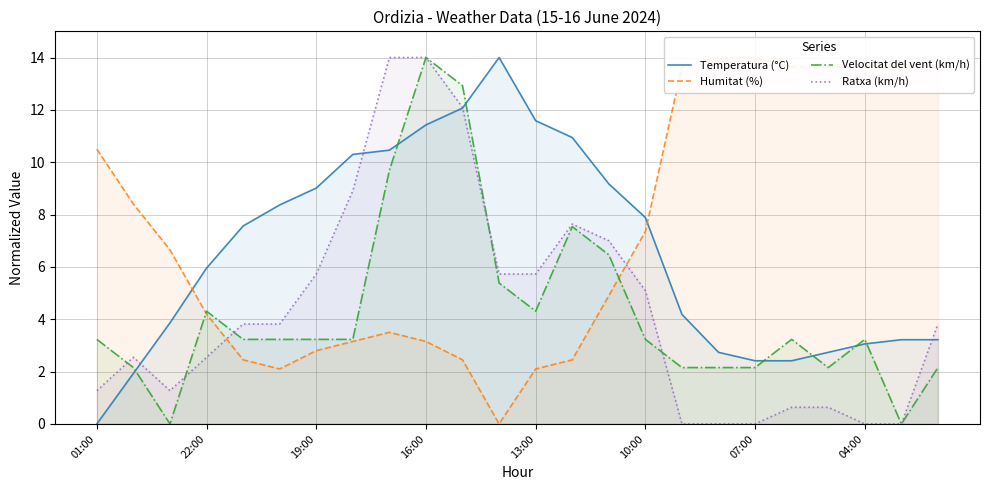

Is it true that Ratxa (km/h) equals 2.6 at 11?

False